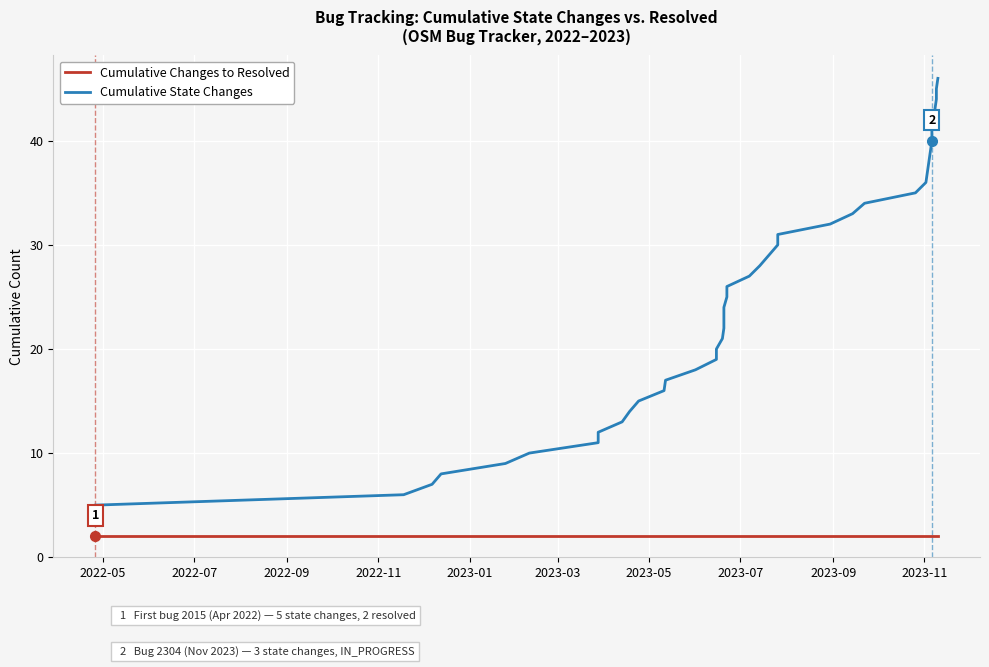

Rank the series by their average value, from highest to lowest.

Cumulative State Changes, Cumulative Changes to Resolved